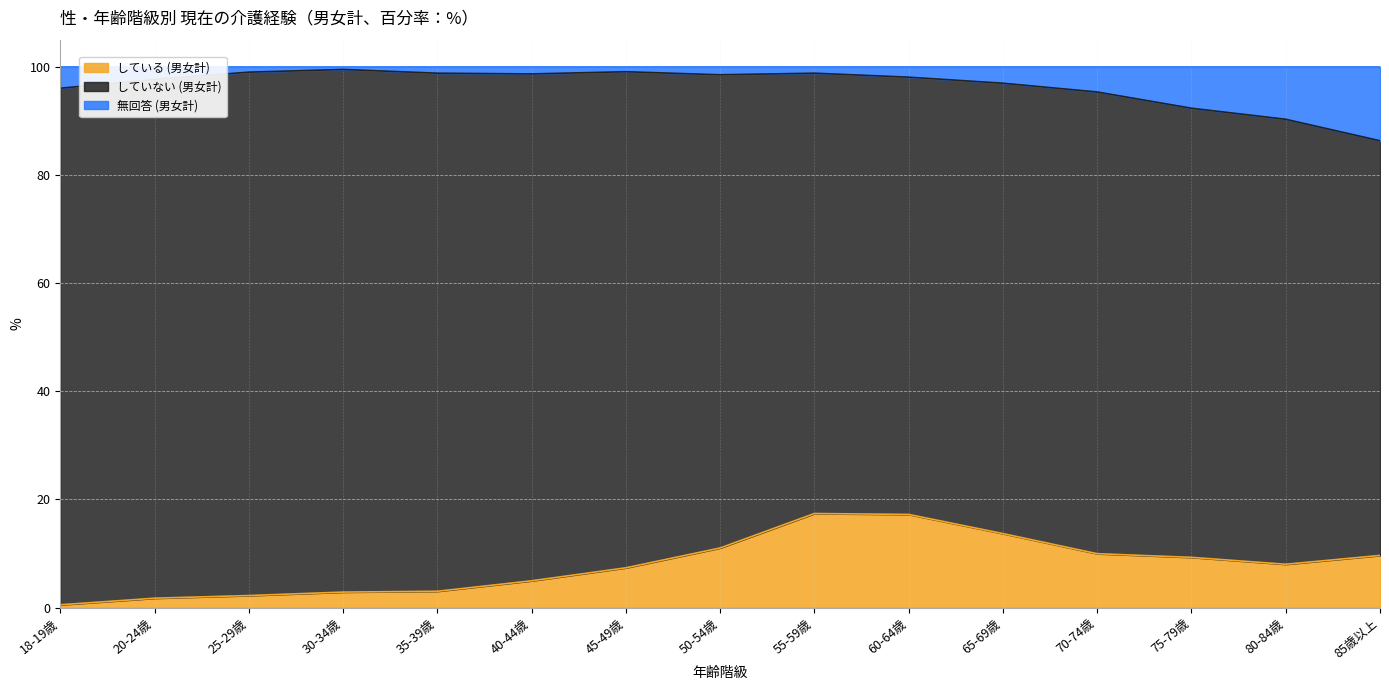

What is the label of the 14th point from the right?

20-24歳